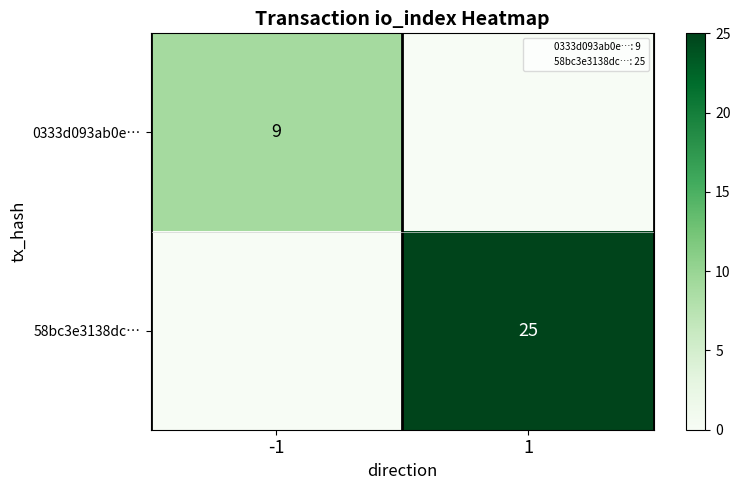

What is the spread (max minus min) of values at -1?

9